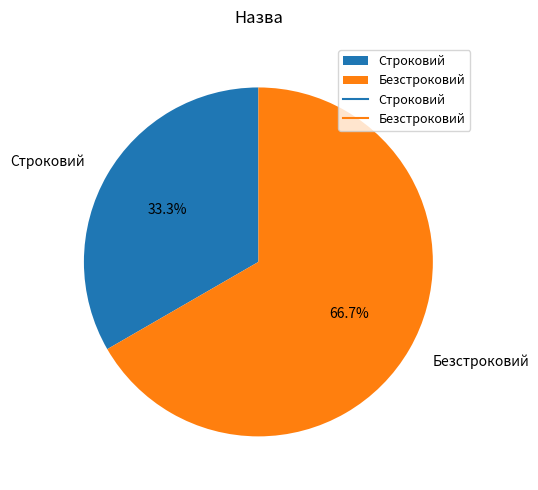

True or false: Строковий accounts for 33% of the total.

True